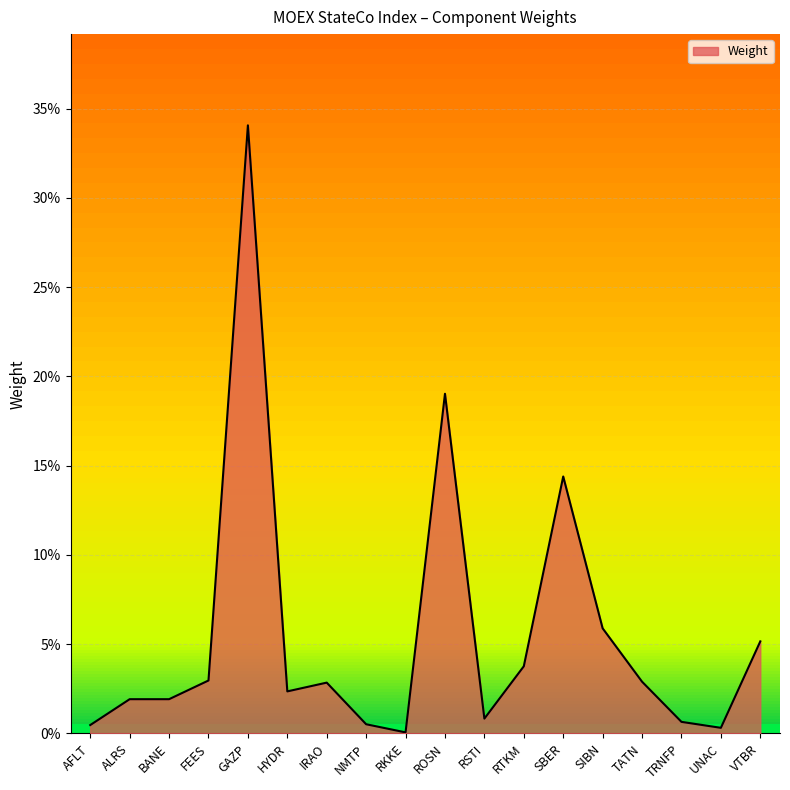

Reading left to right, list all the values displayed in this chart.

AFLT=0.0	ALRS=0.0	BANE=0.0	FEES=0.0	GAZP=0.3	HYDR=0.0	IRAO=0.0	NMTP=0.0	RKKE=0.0	ROSN=0.2	RSTI=0.0	RTKM=0.0	SBER=0.1	SIBN=0.1	TATN=0.0	TRNFP=0.0	UNAC=0.0	VTBR=0.1